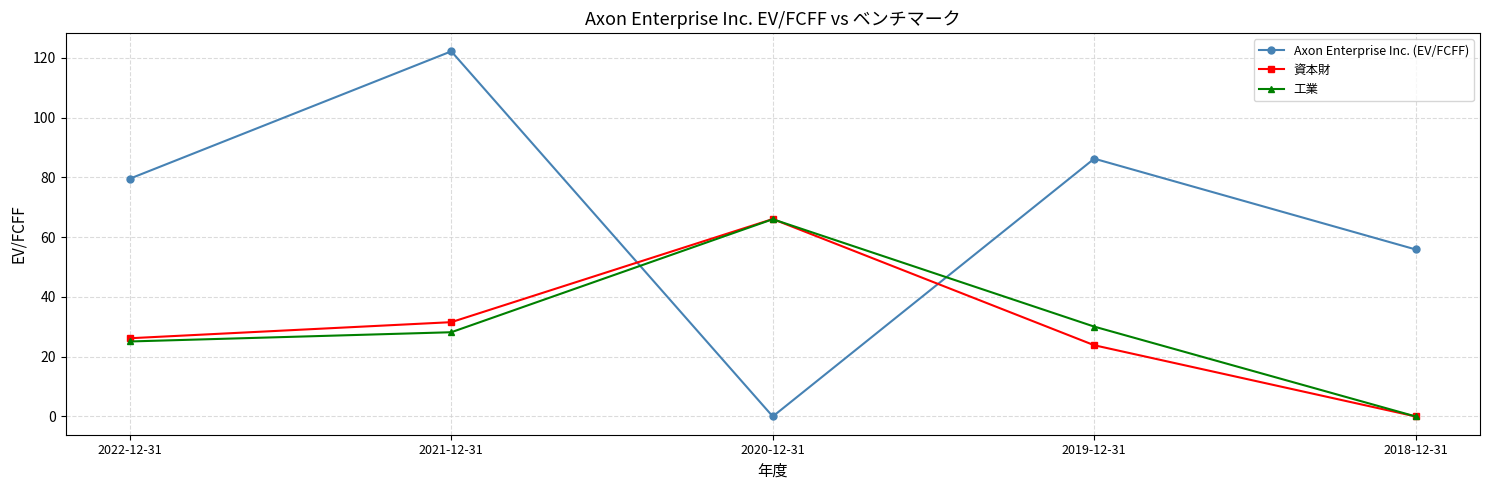

At which label is Axon Enterprise Inc. (EV/FCFF) closest to 61?

2018-12-31